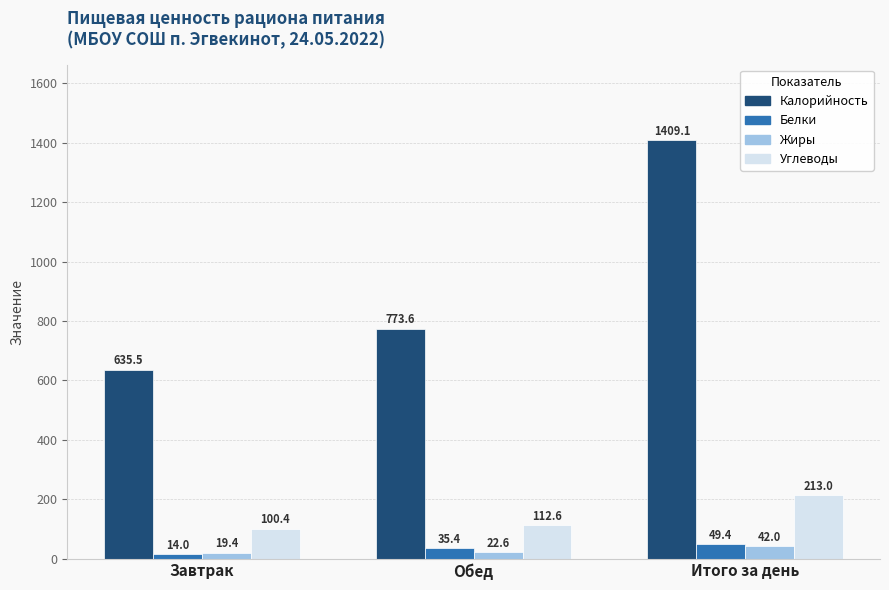

Which series changed the most between Завтрак and Итого за день?

Калорийность